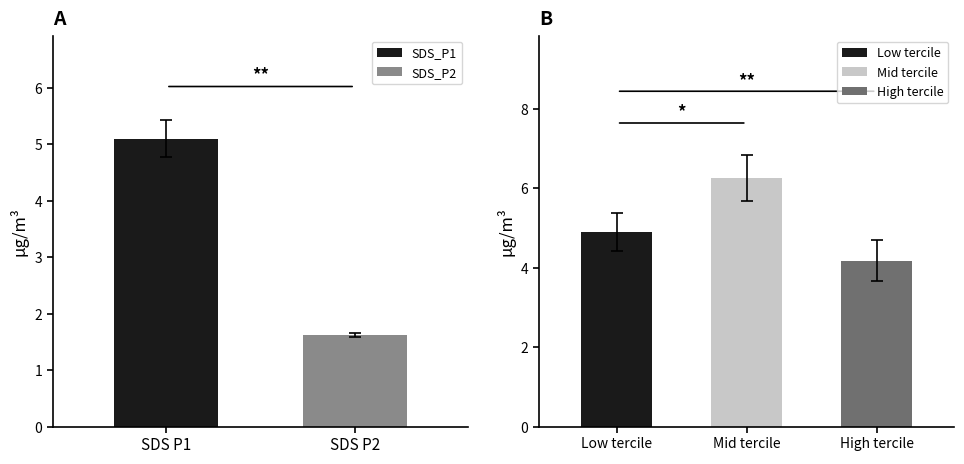

What is the maximum value for SDS_P2?

1.6